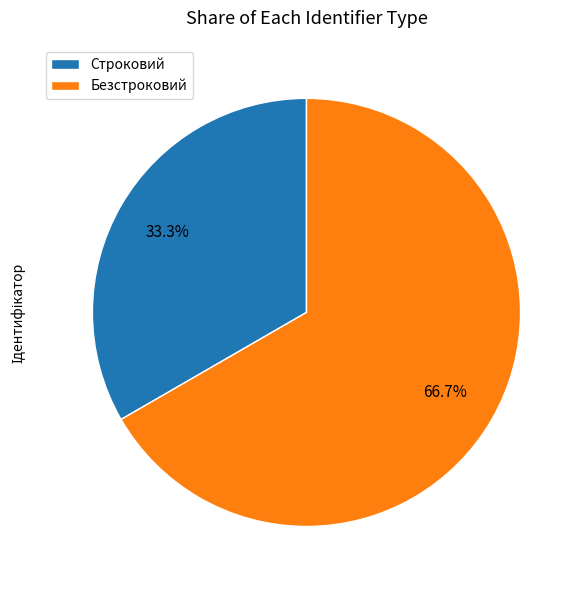

To the nearest percent, what portion does Строковий represent?

33%